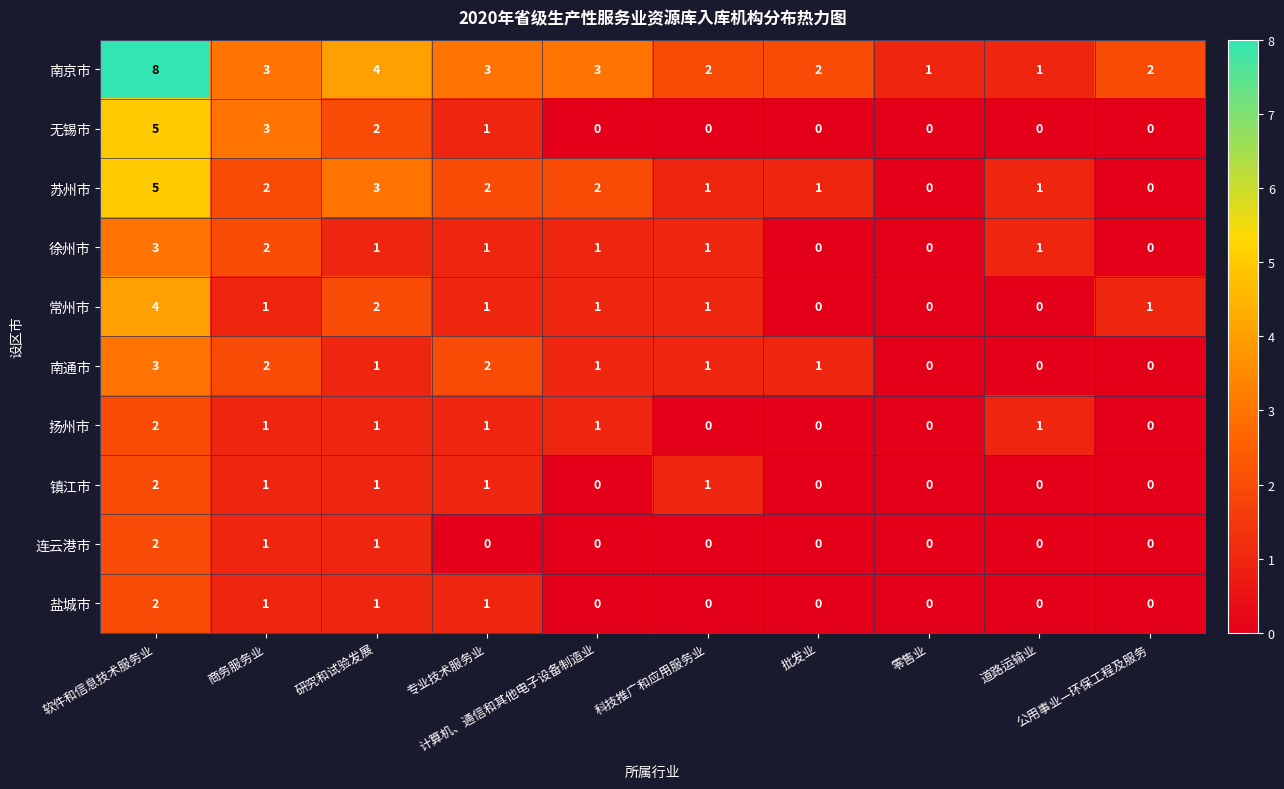

At which category is the sum across all series the highest?

软件和信息技术服务业